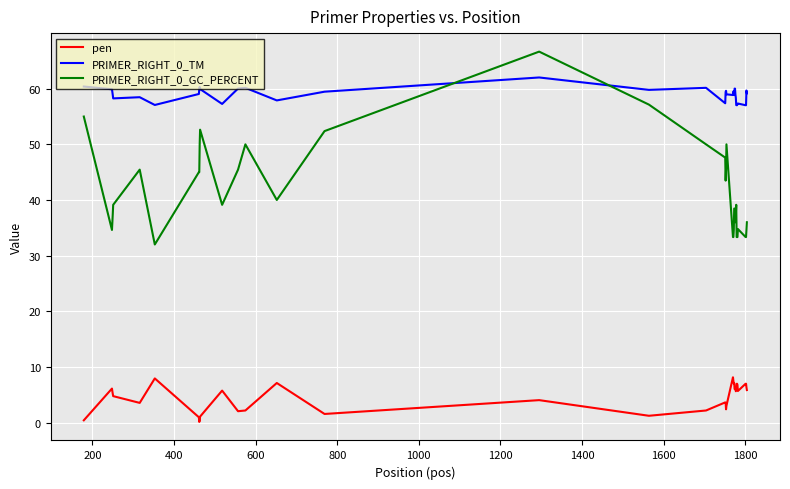

What is the maximum value shown in the chart?

66.7